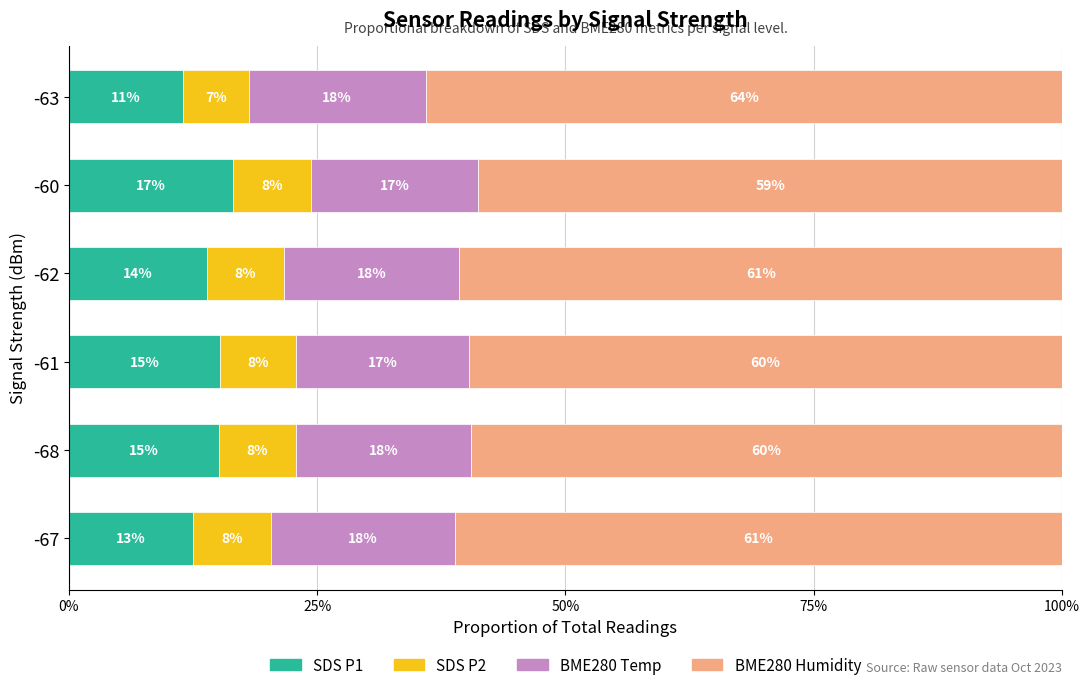

What are all the series names shown in the legend?

SDS P1, SDS P2, BME280 Temp, BME280 Humidity